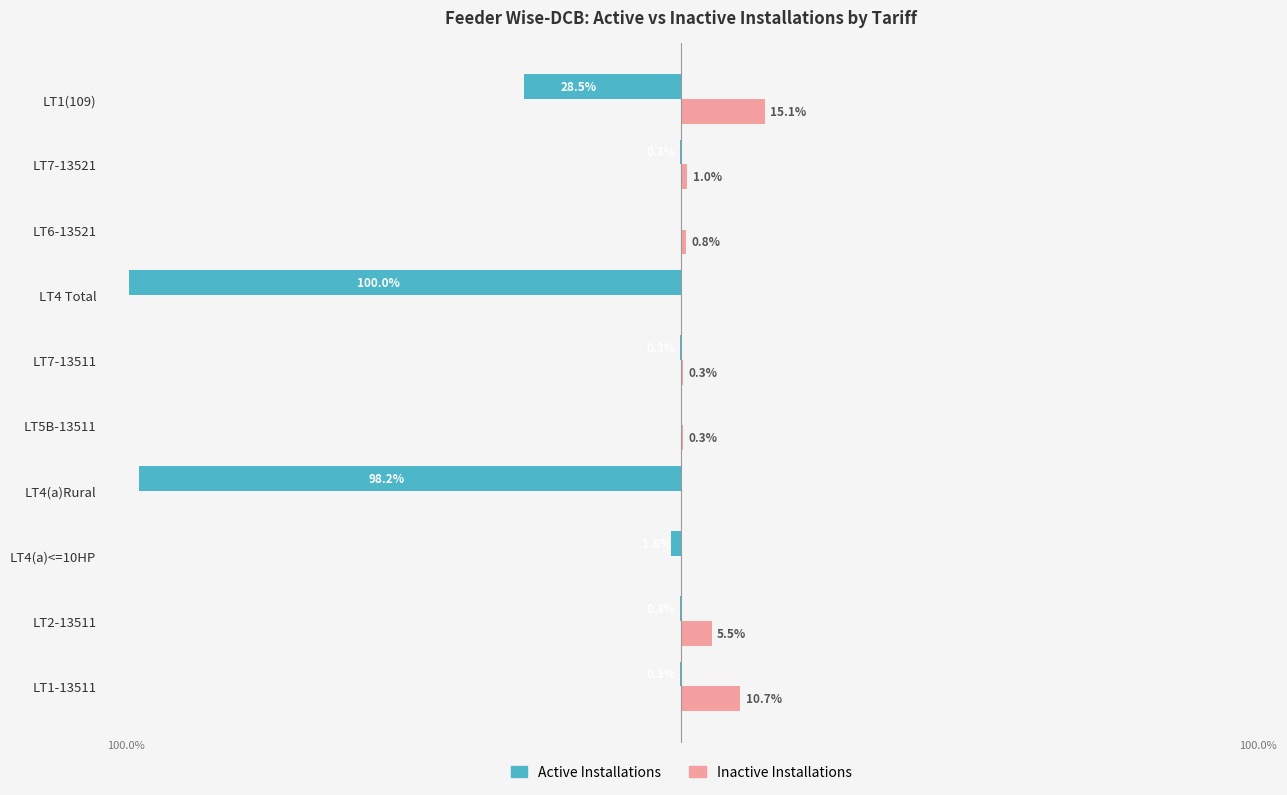

Which series changed the most between LT4(a)<=10HP and LT7-13521?

Active Installations